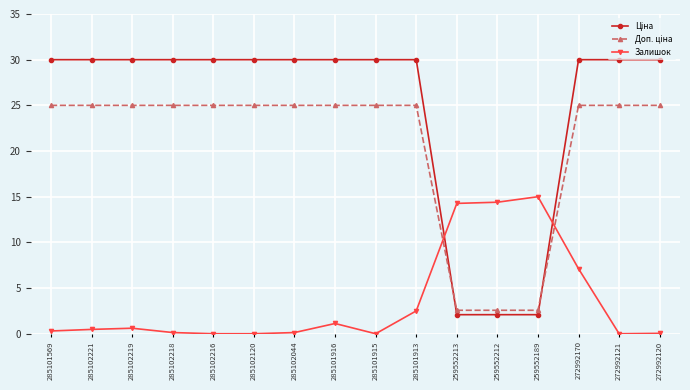

True or false: Залишок has a value of 23.7 at 259552212.

False